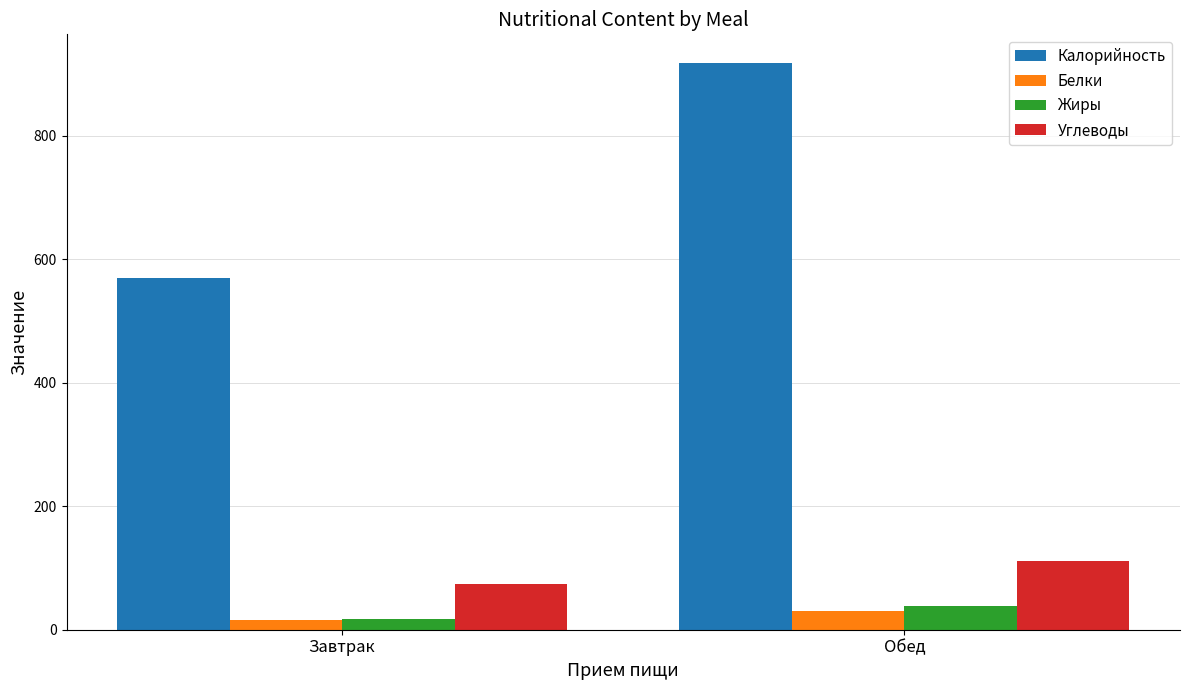

At how many categories does at least one series exceed 157?

2